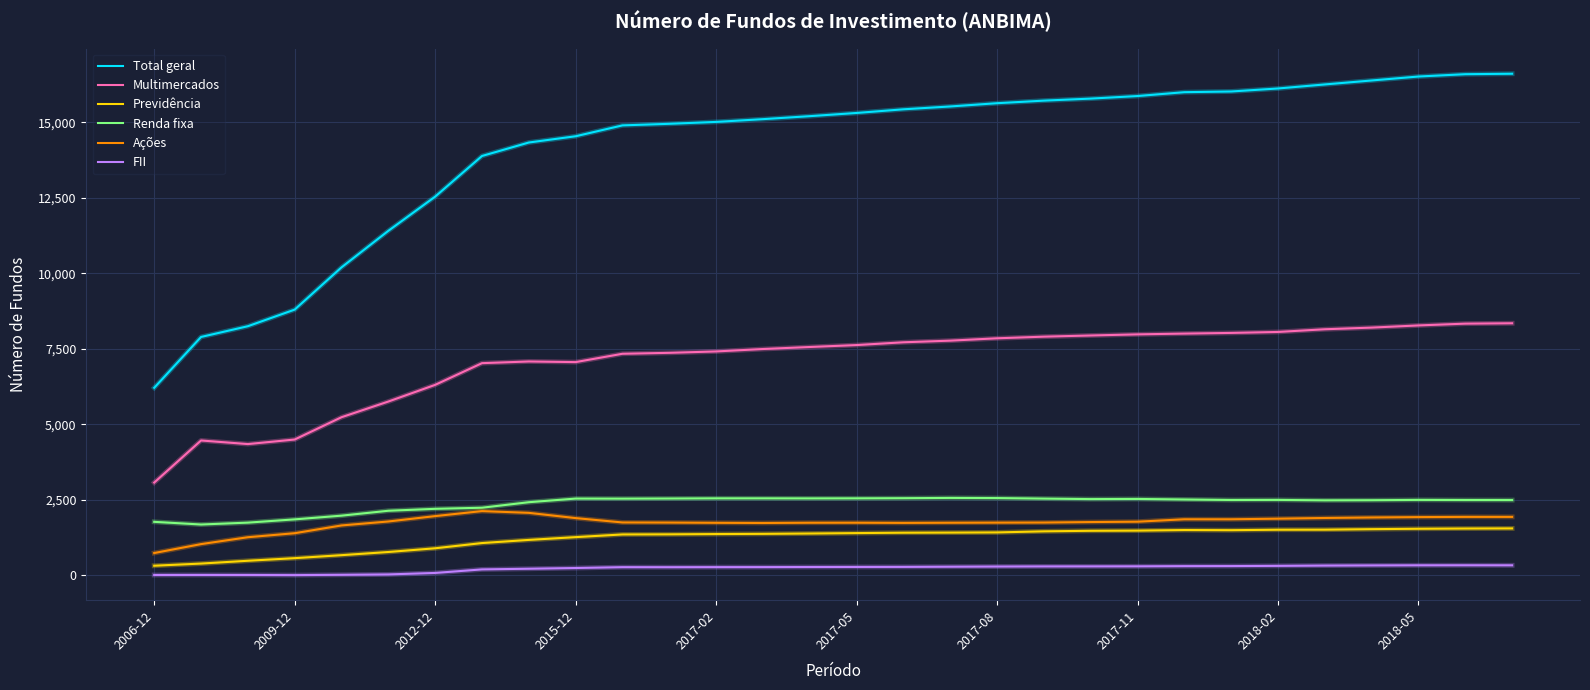

Which series has the largest range (max minus min)?

Total geral